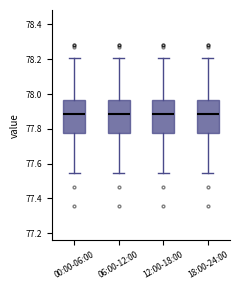

Where does the median line of the box for 12:00-18:00 sit on the y-axis? The values are not printed on the chart, so give them approximately, as read against the axis.

77.88